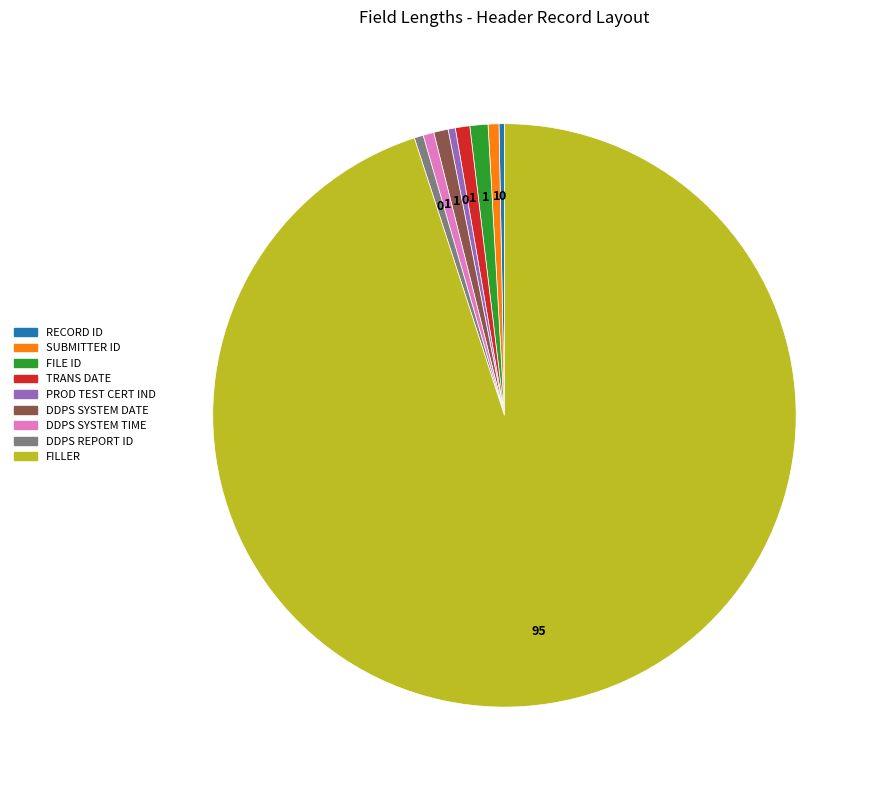

Is it true that FILLER is 95% of the pie?

True